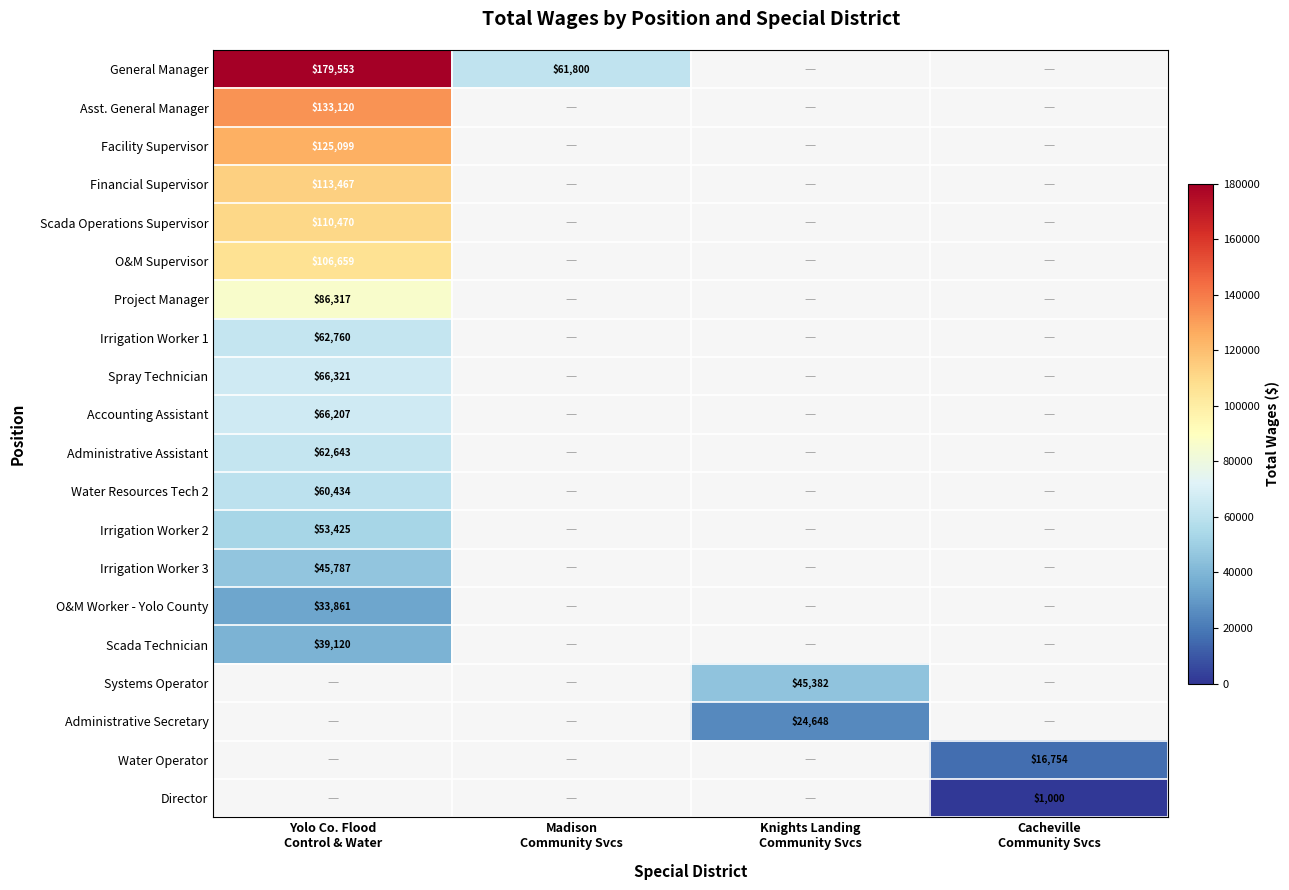

How many data points in Irrigation Worker 1 are above 0?

1